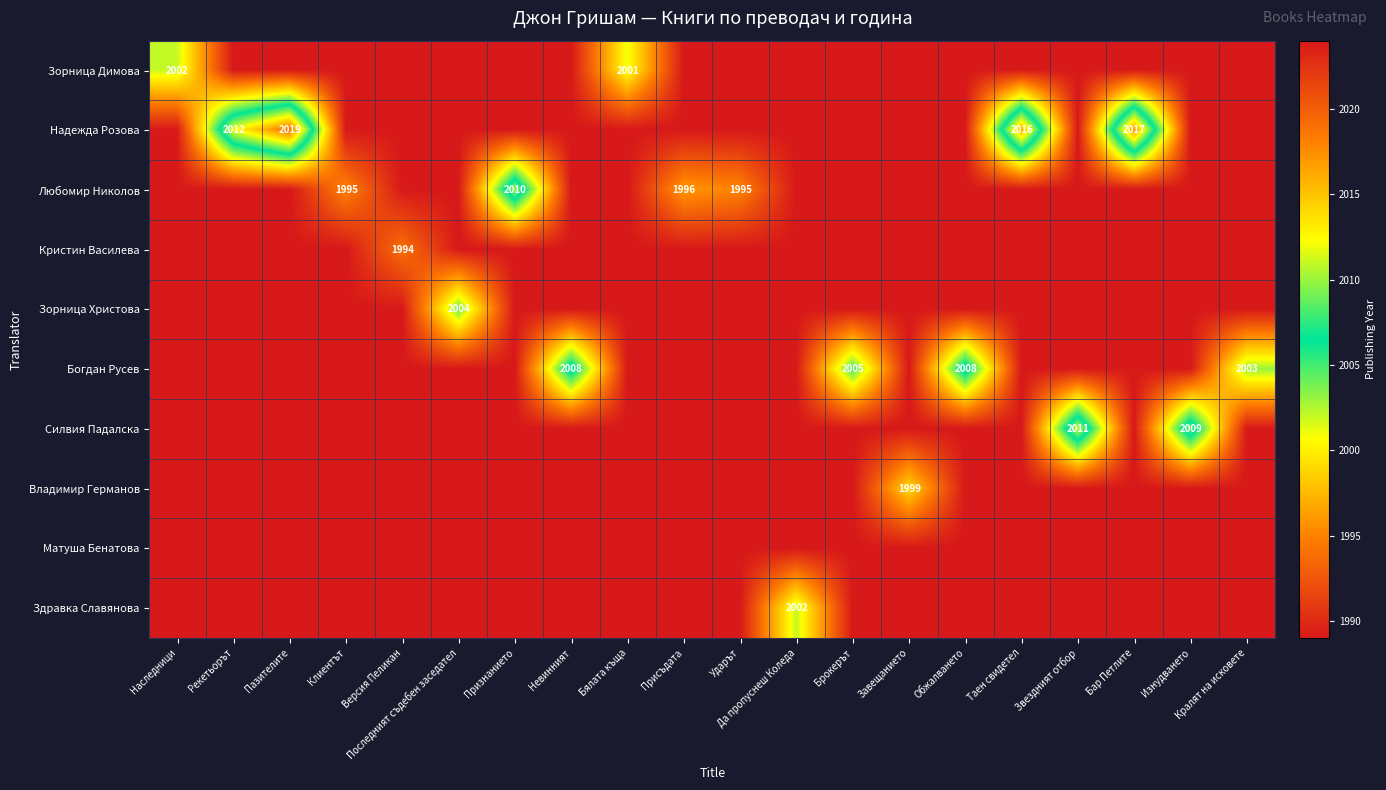

The Любомир Николов series shows 1995 at Ударът. True or false?

True